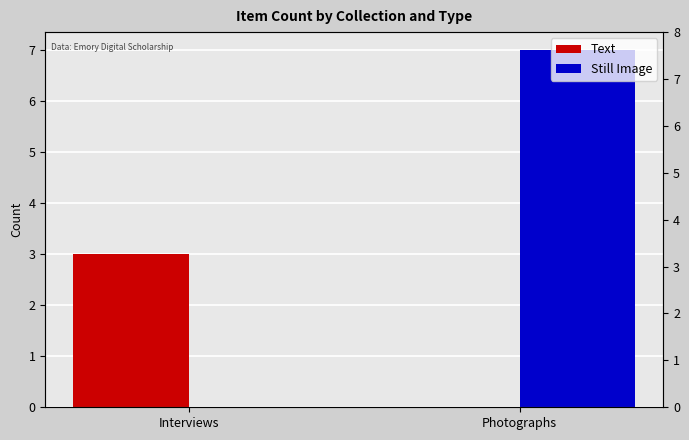

How many categories are shown in the chart?

2